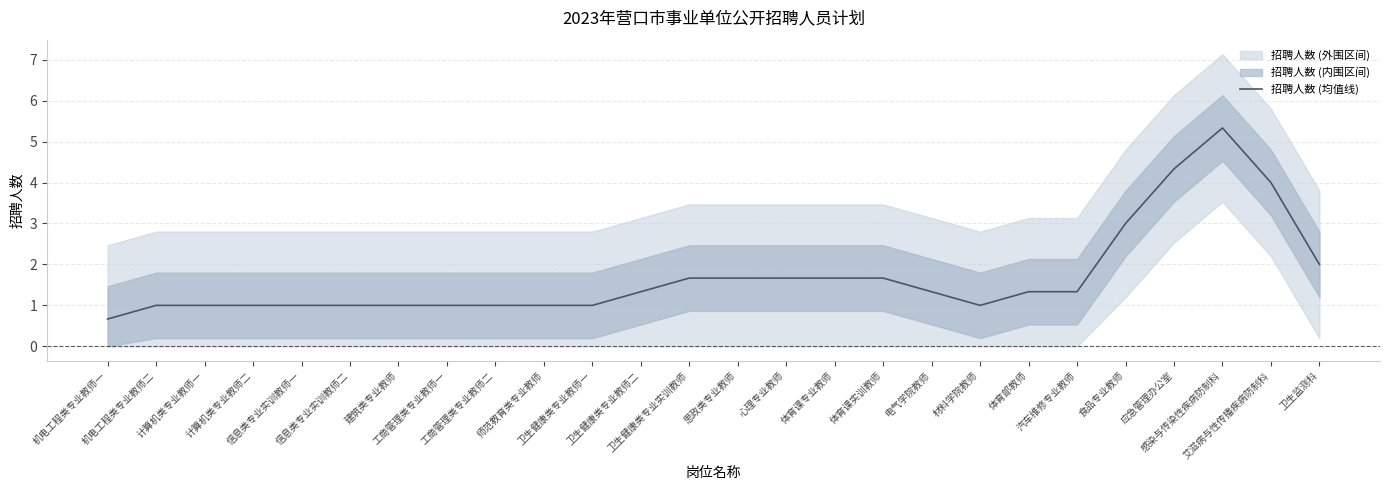

True or false: the data shows 0.2 at 机电工程类专业教师一.

False